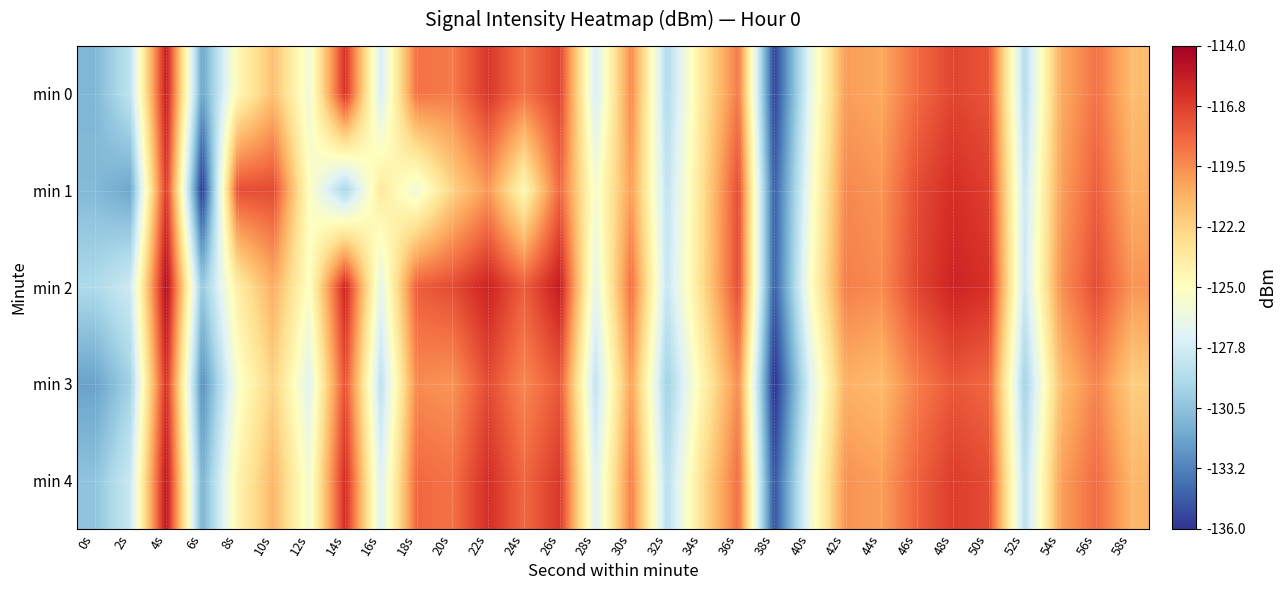

Reading left to right, extract all data points from this chart.

min 0: 0s=-131.1	2s=-128.5	4s=-115.4	6s=-131.9	8s=-124.5	10s=-121.4	12s=-126.0	14s=-116.2	16s=-127.6	18s=-118.6	20s=-118.9	22s=-116.5	24s=-118.6	26s=-116.9	28s=-127.6	30s=-119.4	32s=-129.1	34s=-123.3	36s=-118.8	38s=-135.6	40s=-126.7	42s=-120.0	44s=-120.5	46s=-118.3	48s=-117.0	50s=-117.5	52s=-129.0	54s=-120.7	56s=-118.6	58s=-121.3
min 1: 0s=-130.9	2s=-131.8	4s=-116.6	6s=-136.0	8s=-117.4	10s=-117.2	12s=-125.1	14s=-129.4	16s=-123.5	18s=-126.1	20s=-122.3	22s=-119.9	24s=-124.6	26s=-118.2	28s=-125.7	30s=-120.1	32s=-128.5	34s=-122.9	36s=-117.2	38s=-134.6	40s=-125.9	42s=-119.3	44s=-119.8	46s=-117.2	48s=-116.1	50s=-116.8	52s=-128.1	54s=-120.2	56s=-117.9	58s=-120.7
min 2: 0s=-129.2	2s=-127.9	4s=-114.6	6s=-130.2	8s=-123.8	10s=-120.7	12s=-125.2	14s=-115.7	16s=-126.8	18s=-117.9	20s=-117.2	22s=-115.7	24s=-117.9	26s=-115.3	28s=-126.8	30s=-118.5	32s=-128.2	34s=-122.7	36s=-117.2	38s=-134.6	40s=-125.2	42s=-119.0	44s=-119.5	46s=-117.0	48s=-115.7	50s=-116.2	52s=-128.0	54s=-119.7	56s=-117.2	58s=-119.8
min 3: 0s=-132.0	2s=-129.7	4s=-116.2	6s=-132.8	8s=-125.5	10s=-122.2	12s=-127.0	14s=-117.5	16s=-128.7	18s=-119.5	20s=-119.8	22s=-117.2	24s=-119.3	26s=-117.7	28s=-128.5	30s=-120.2	32s=-129.8	34s=-124.2	36s=-119.5	38s=-136.2	40s=-127.3	42s=-120.8	44s=-121.2	46s=-119.0	48s=-117.7	50s=-118.2	52s=-129.7	54s=-121.5	56s=-119.2	58s=-122.0
min 4: 0s=-130.5	2s=-128.0	4s=-115.0	6s=-131.3	8s=-124.2	10s=-121.0	12s=-125.8	14s=-116.0	16s=-127.2	18s=-118.2	20s=-118.6	22s=-116.1	24s=-118.2	26s=-116.5	28s=-127.2	30s=-119.0	32s=-128.8	34s=-122.8	36s=-118.5	38s=-135.0	40s=-126.1	42s=-119.7	44s=-120.1	46s=-118.0	48s=-116.7	50s=-117.2	52s=-128.7	54s=-120.2	56s=-118.3	58s=-121.0